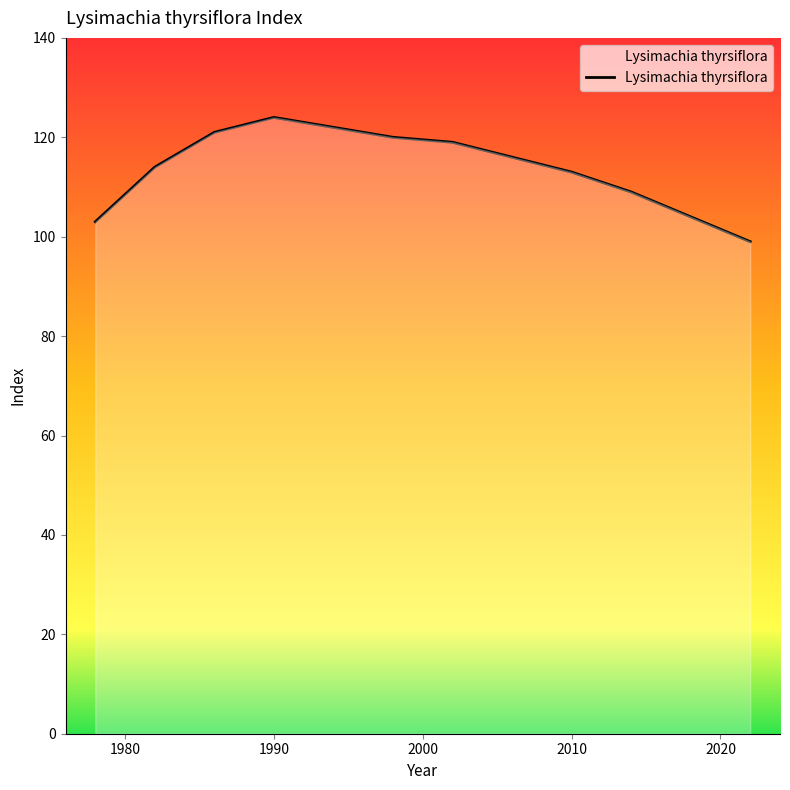

What is the minimum value shown in the chart?

99